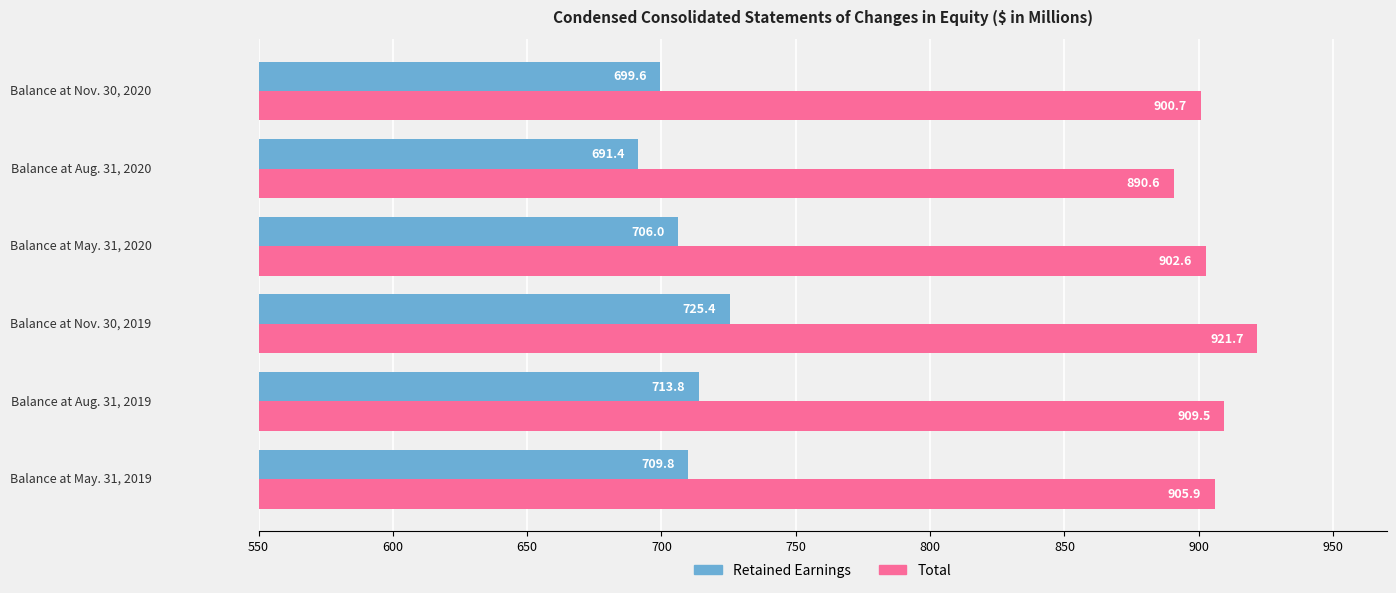

What is the lowest value of the Total series?

890.6